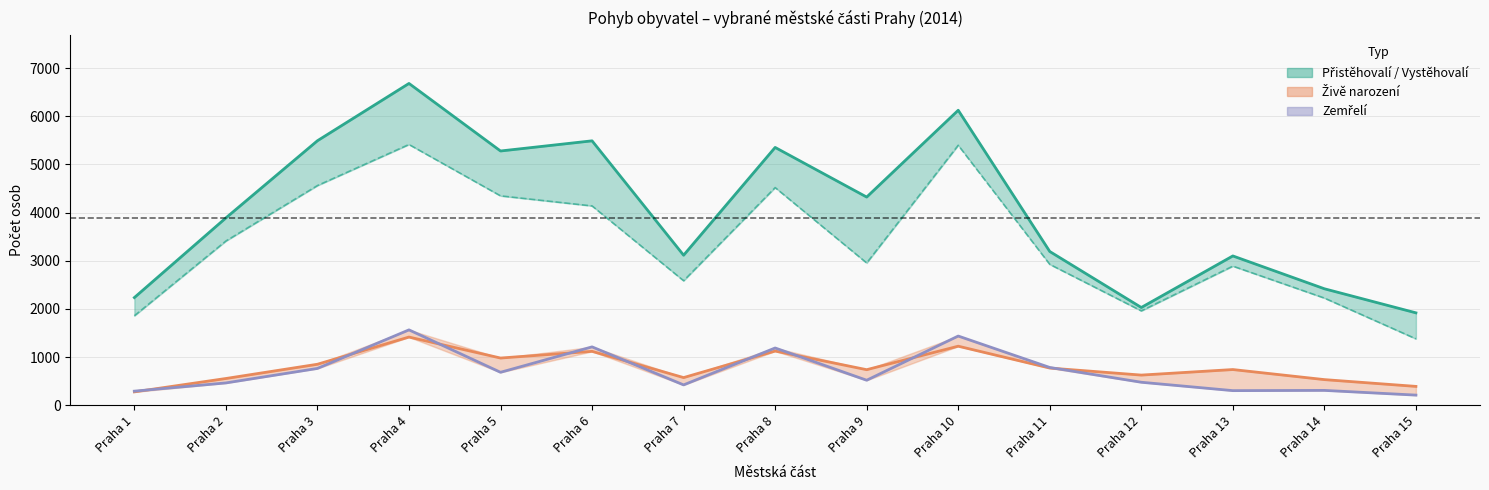

What is the sum of all Vystěhovalí values?

50564